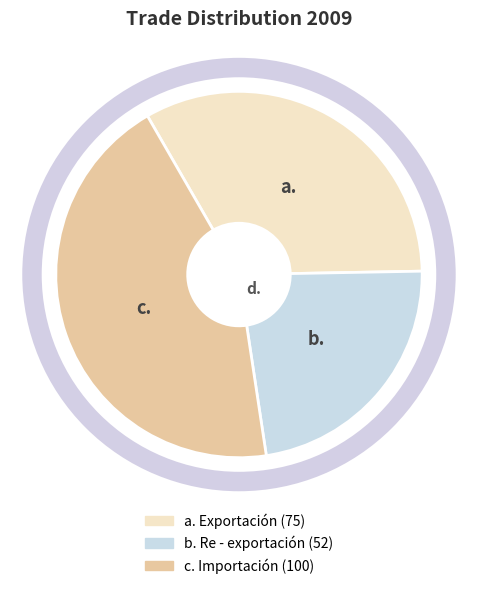

Does any single category account for the majority?

No